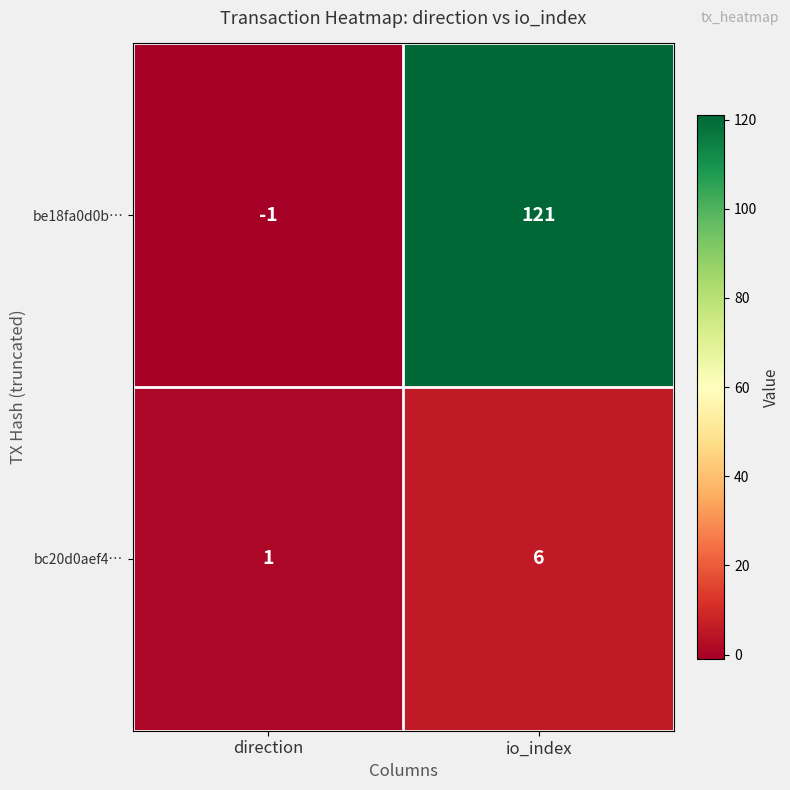

What is the greatest value displayed?

121